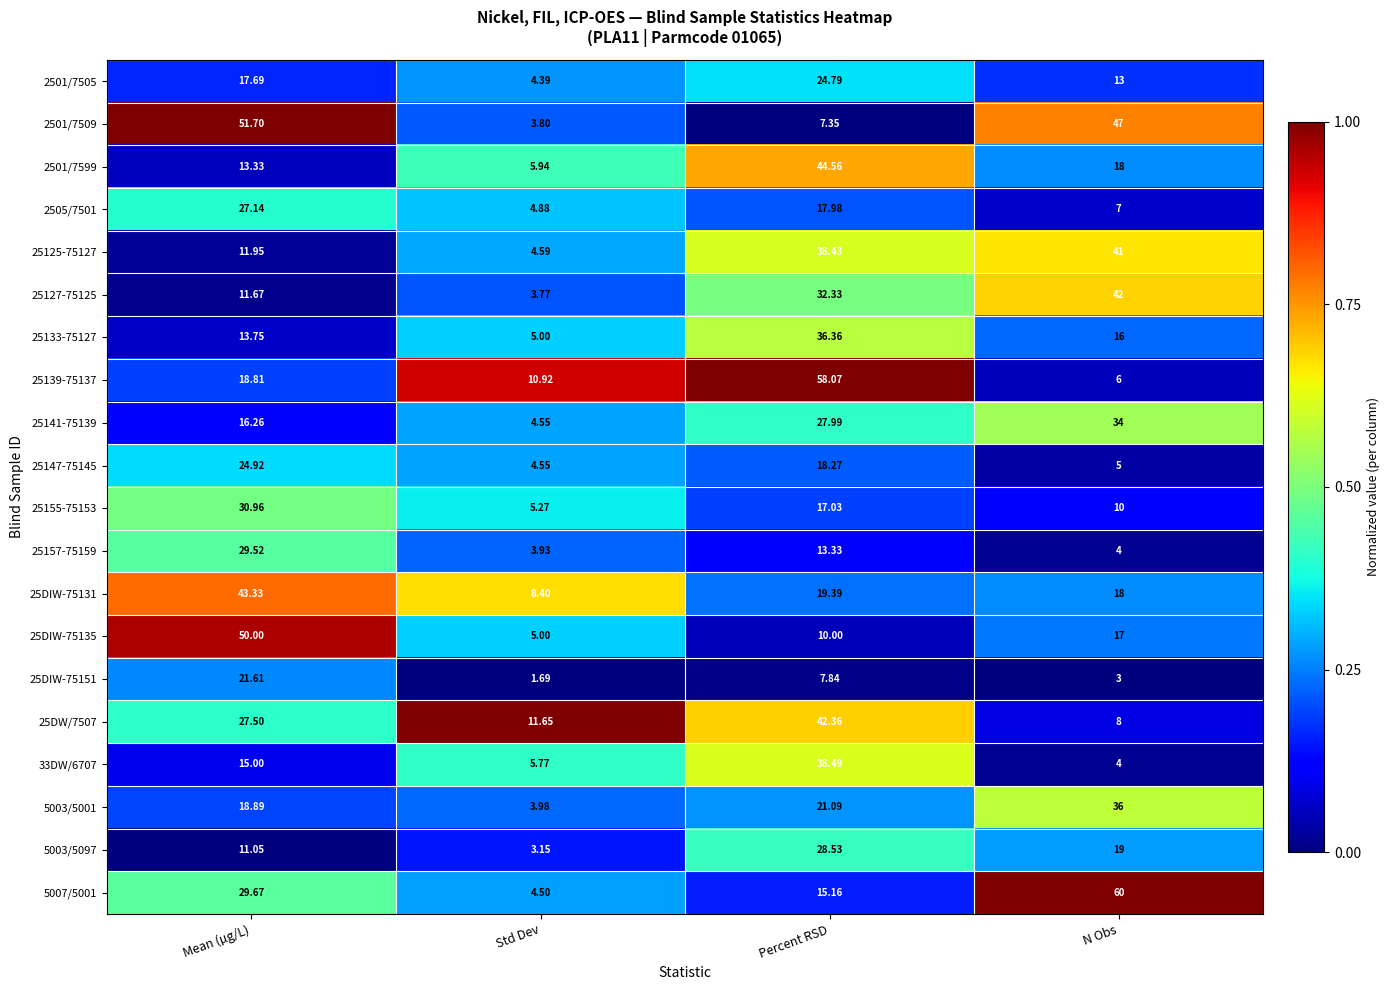

At which label is 25DIW-75131 closest to 25?

Percent RSD